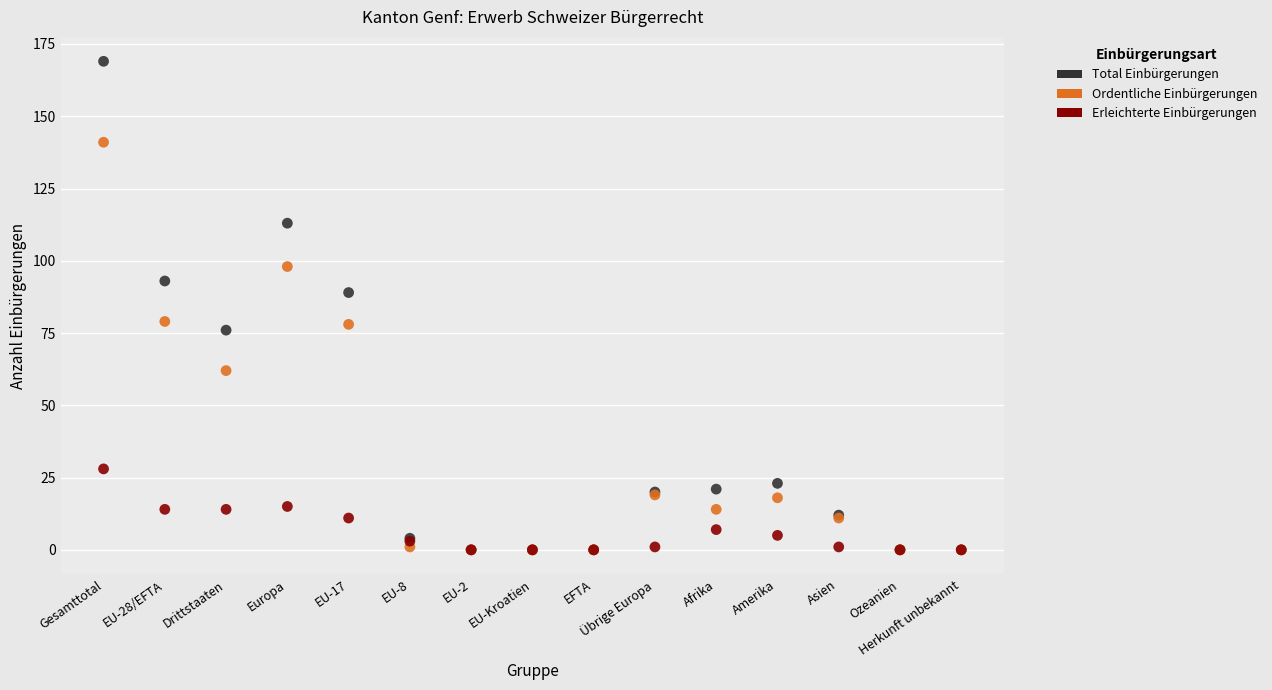

Which series has the largest Y range (max minus min)?

Total Einbürgerungen